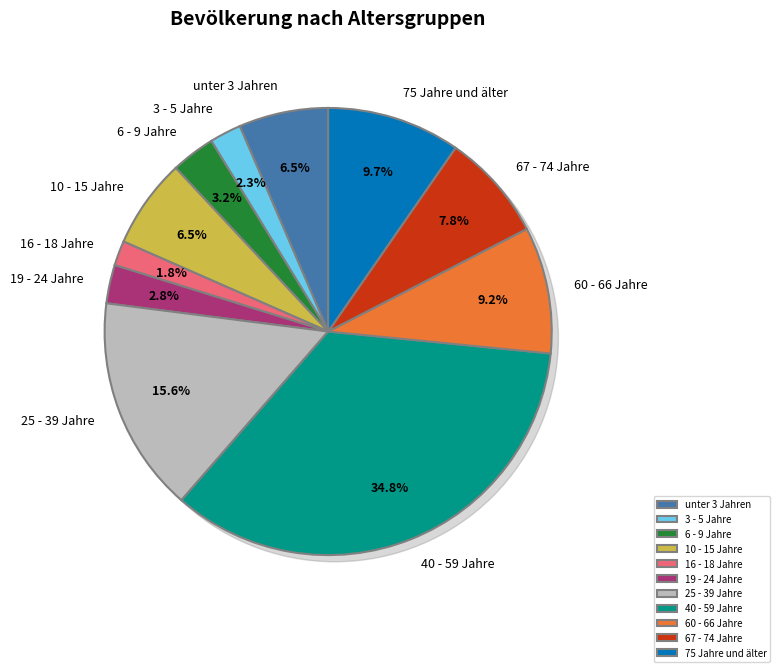

Is the sum of 16 - 18 Jahre and 19 - 24 Jahre greater than half?

No